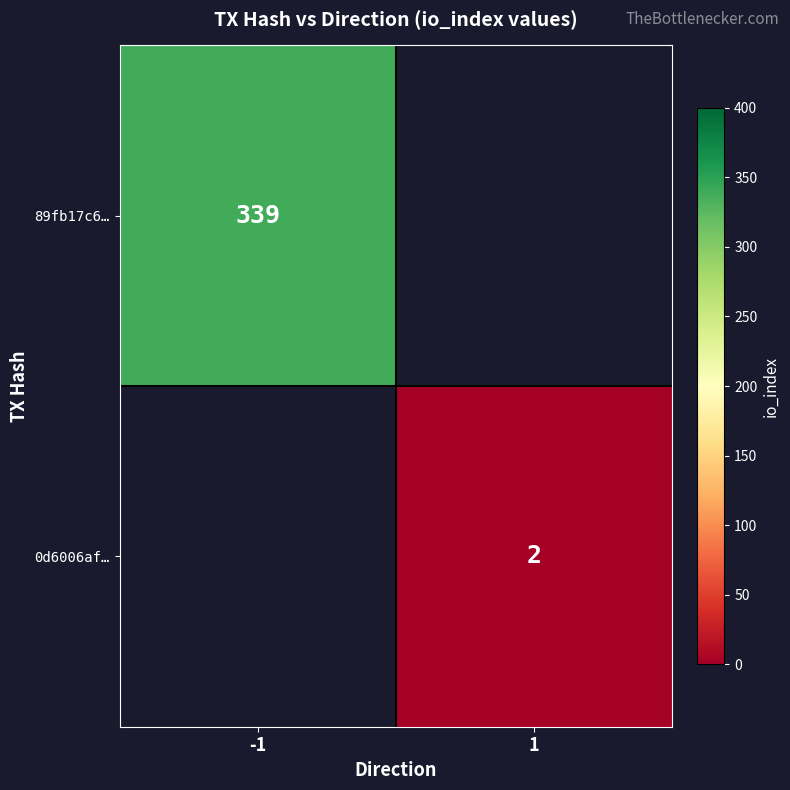

True or false: 0d6006af… has a value of 2 at 1.

True